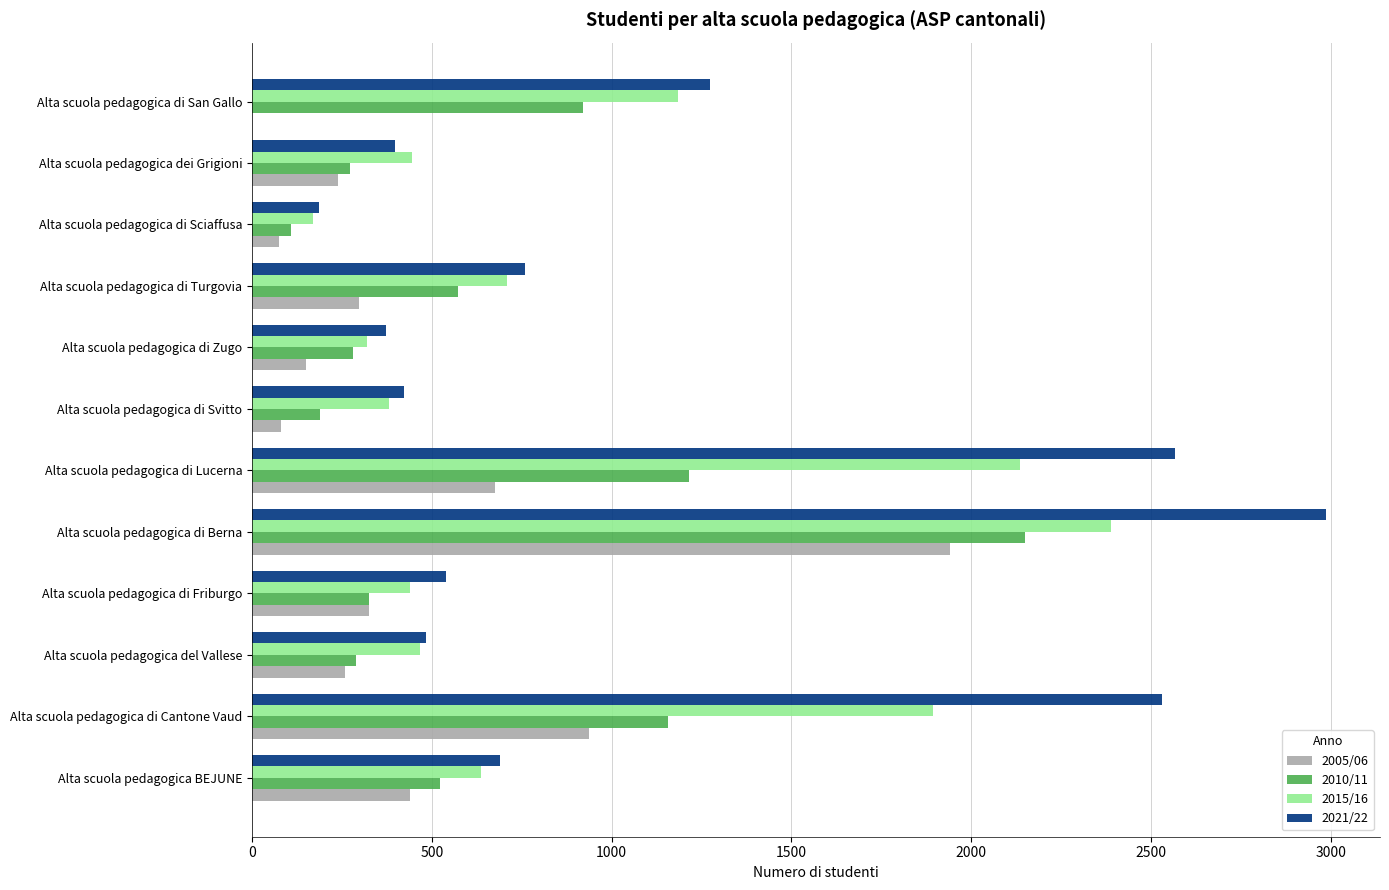

True or false: 2015/16 has a value of 546 at Alta scuola pedagogica di Svitto.

False